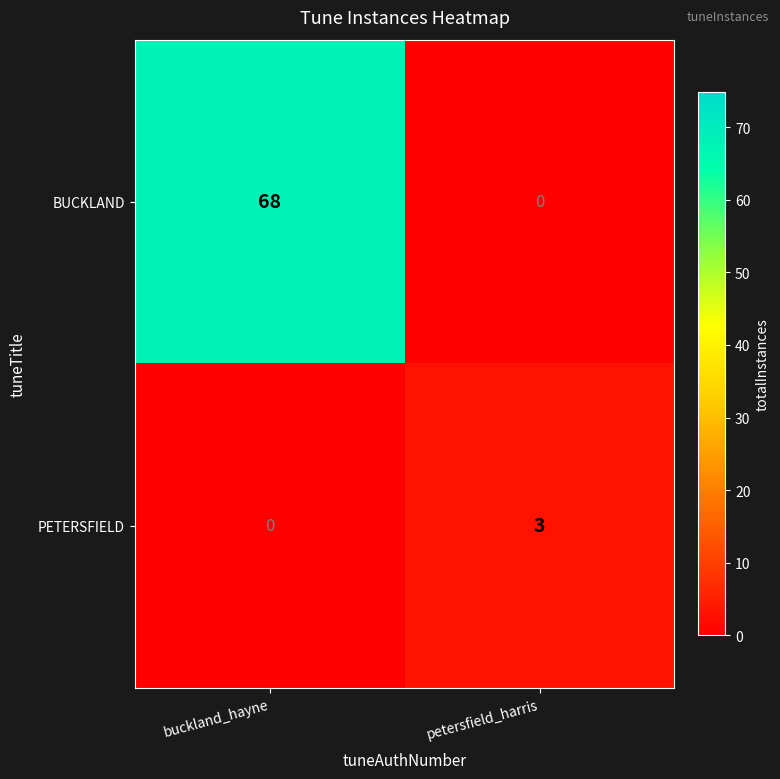

The value of PETERSFIELD at buckland_hayne is 0. True or false?

True